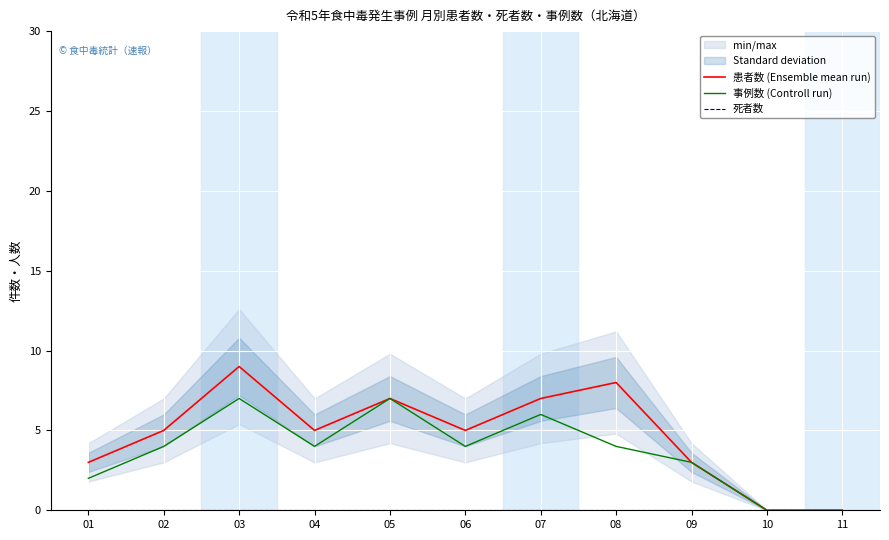

What is the value of the 患者数 (Ensemble mean run) point at the 8th from the left?

8